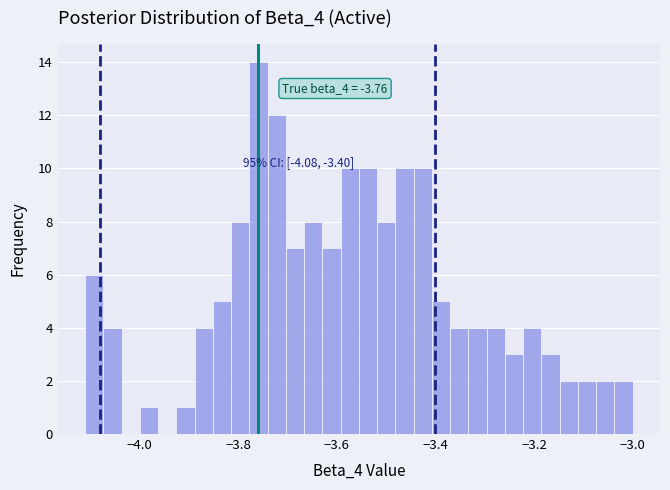

Read against the x-axis, roughly where is the centre of the tallest bar?

-3.76